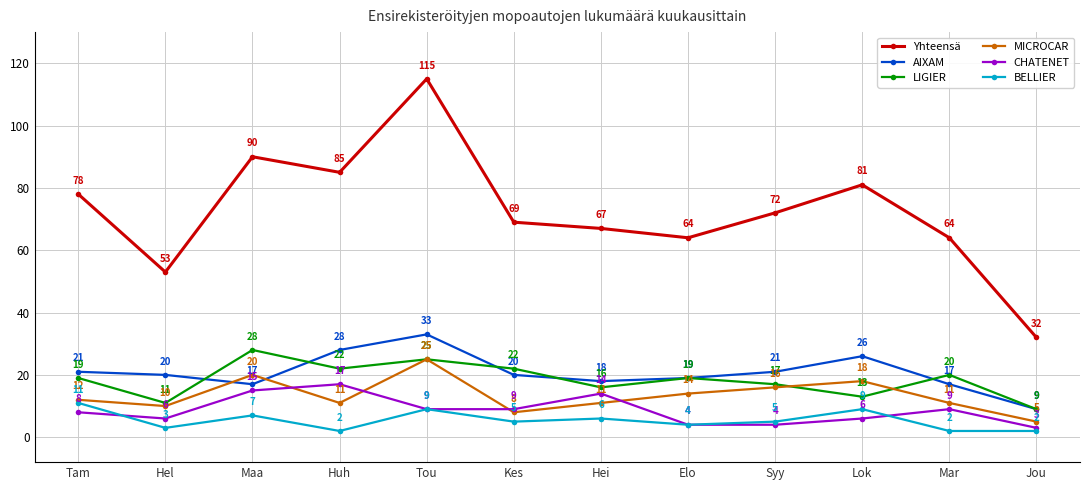

Reading left to right, extract all data points from this chart.

Yhteensä: 78	53	90	85	115	69	67	64	72	81	64	32
AIXAM: 21	20	17	28	33	20	18	19	21	26	17	9
LIGIER: 19	11	28	22	25	22	16	19	17	13	20	9
MICROCAR: 12	10	20	11	25	8	11	14	16	18	11	5
CHATENET: 8	6	15	17	9	9	14	4	4	6	9	3
BELLIER: 11	3	7	2	9	5	6	4	5	9	2	2